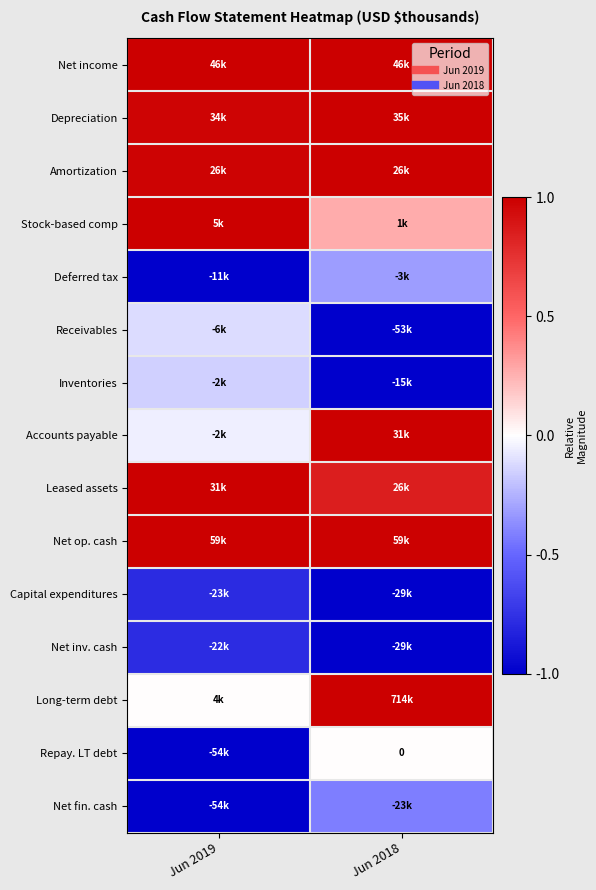

At which category is the sum across all series the highest?

Jun 2018